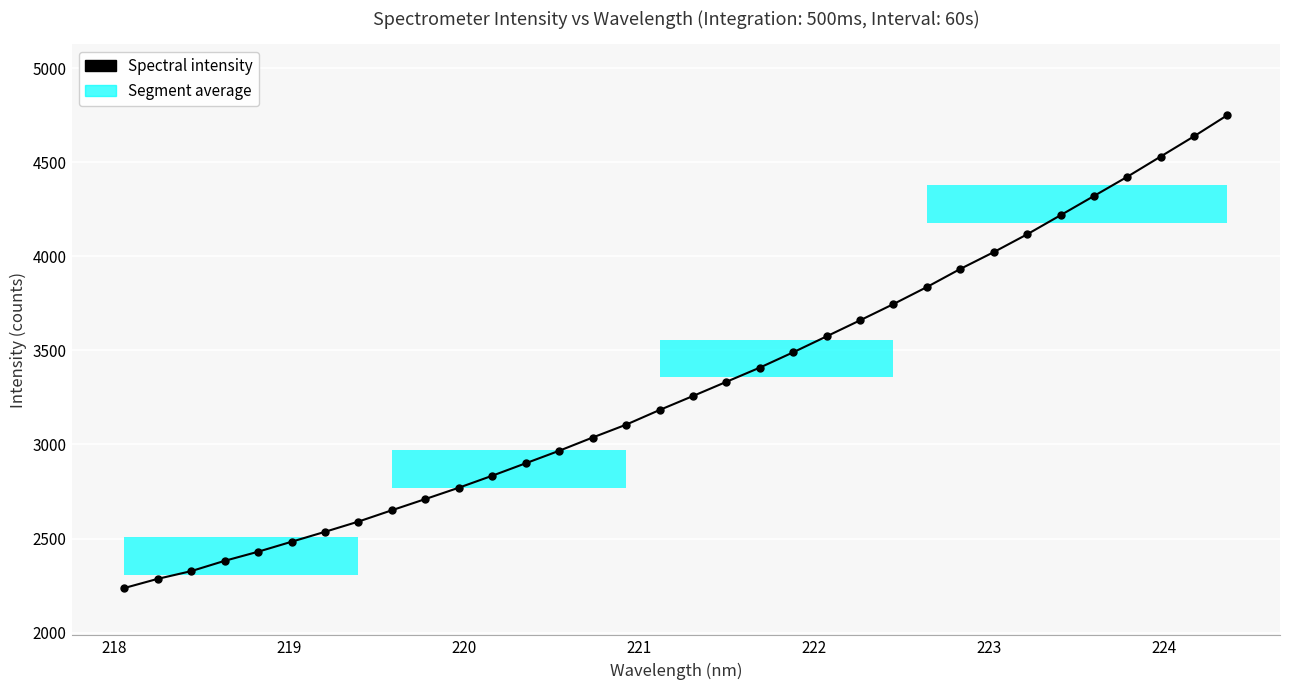

What is the maximum value shown in the chart?

4750.0